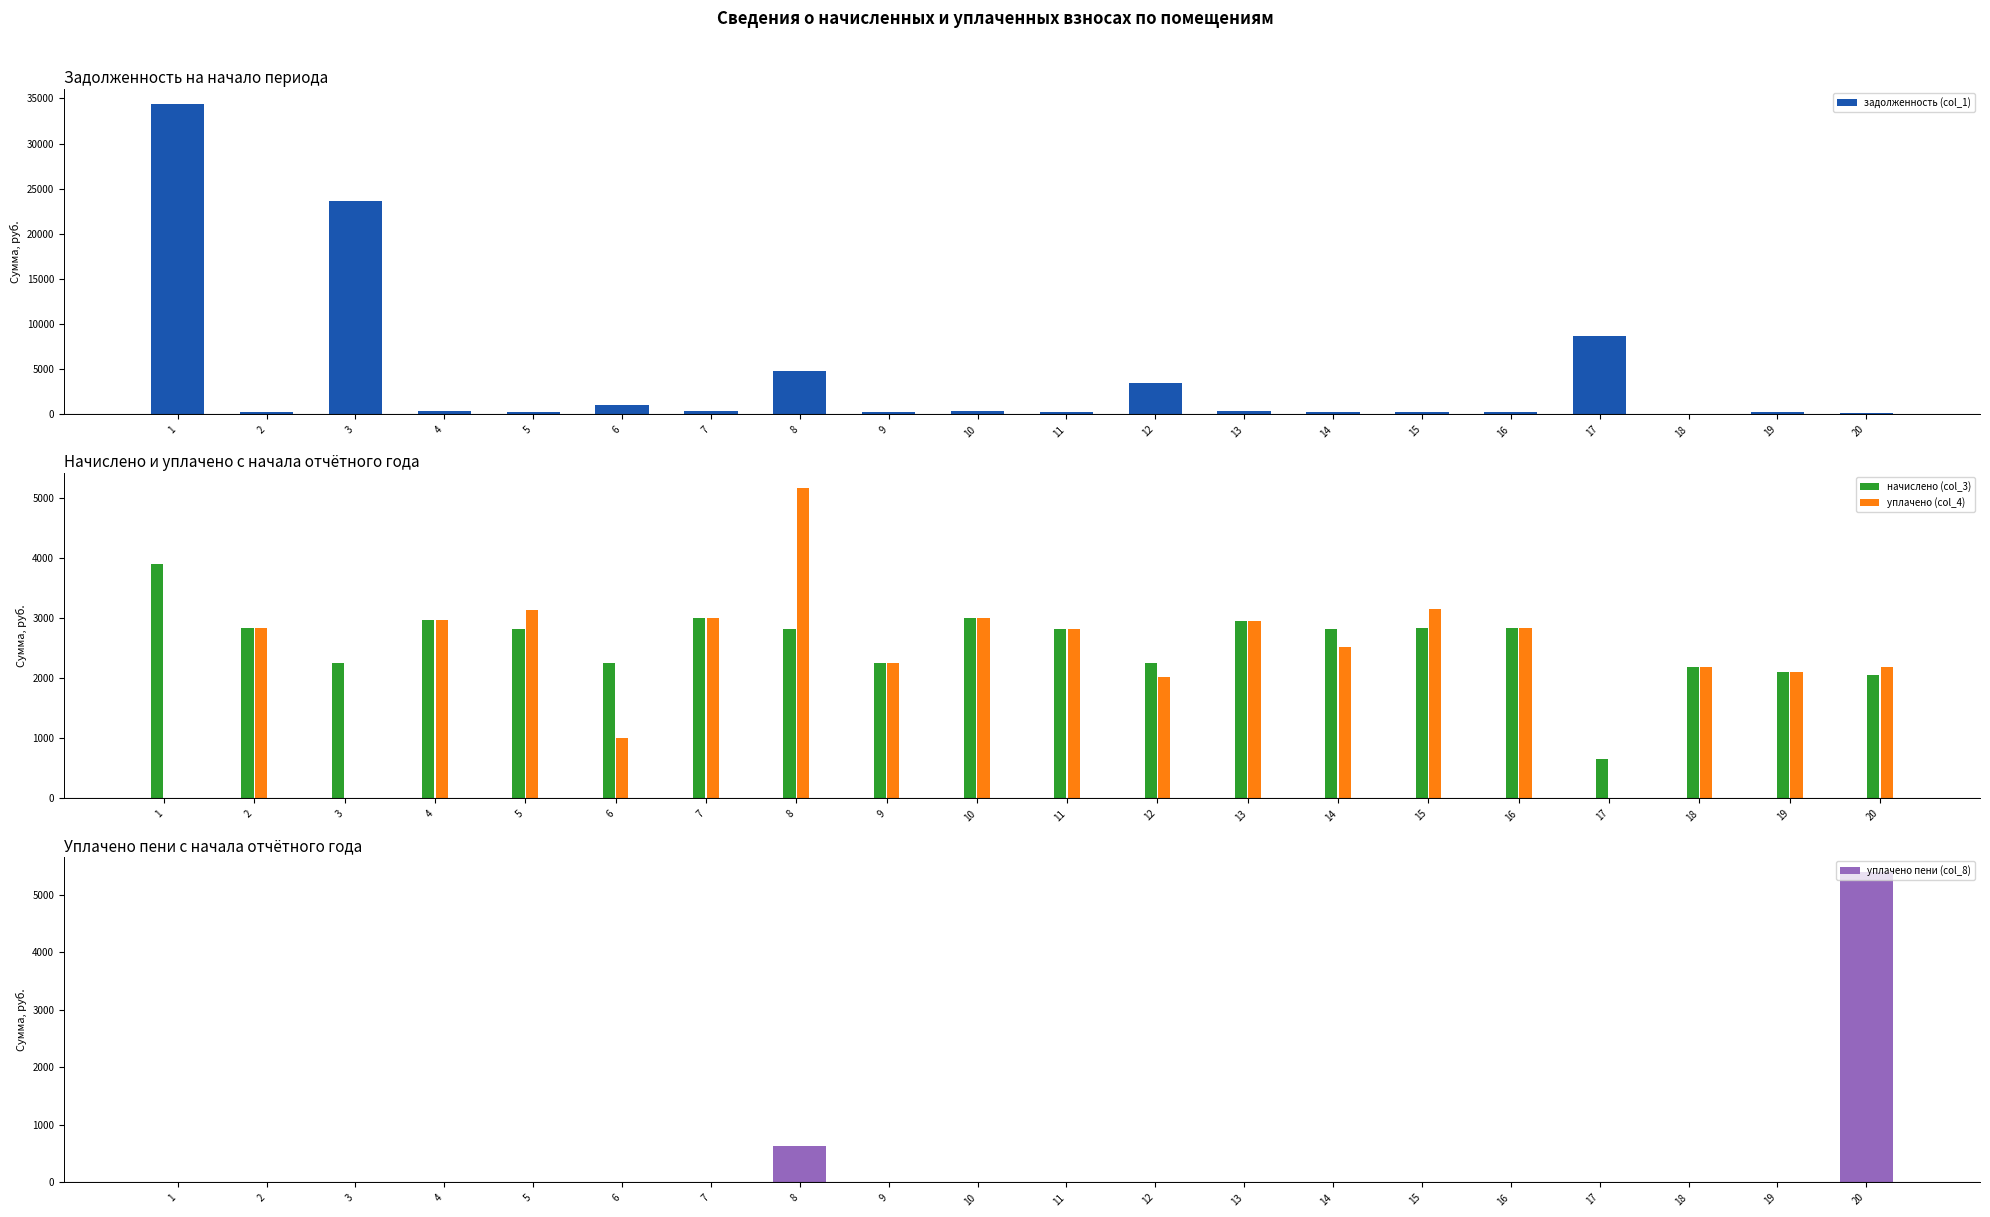

What is the maximum value shown in the chart?

34382.2